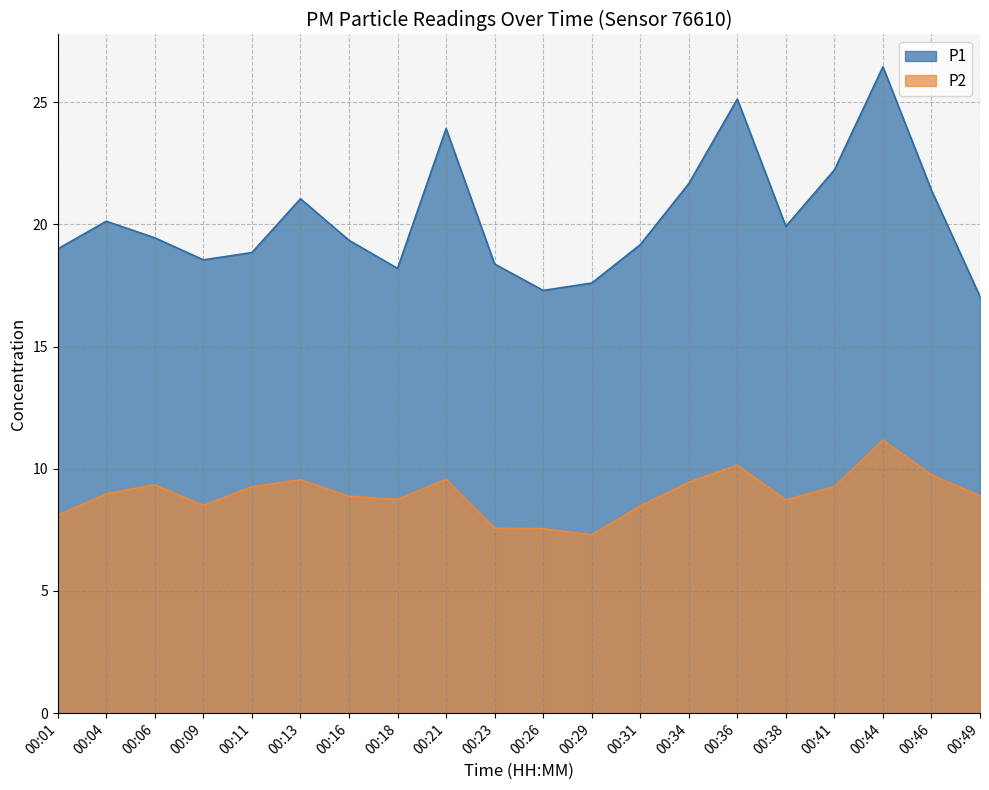

What is the difference between the maximum and second lowest values in the P1 series?

9.1